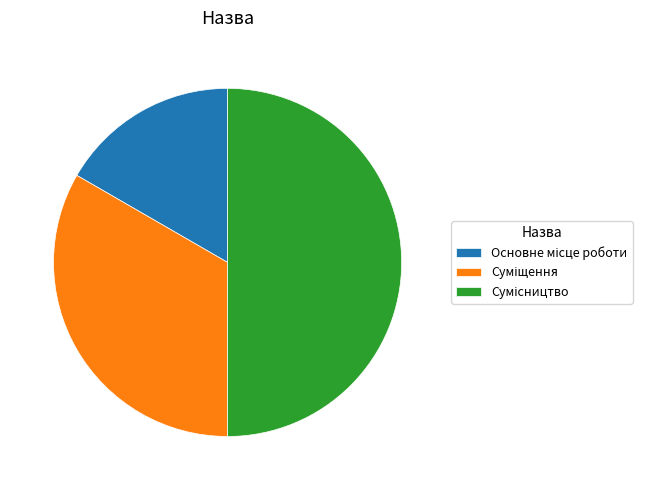

Is there any slice that represents more than half of the pie?

No